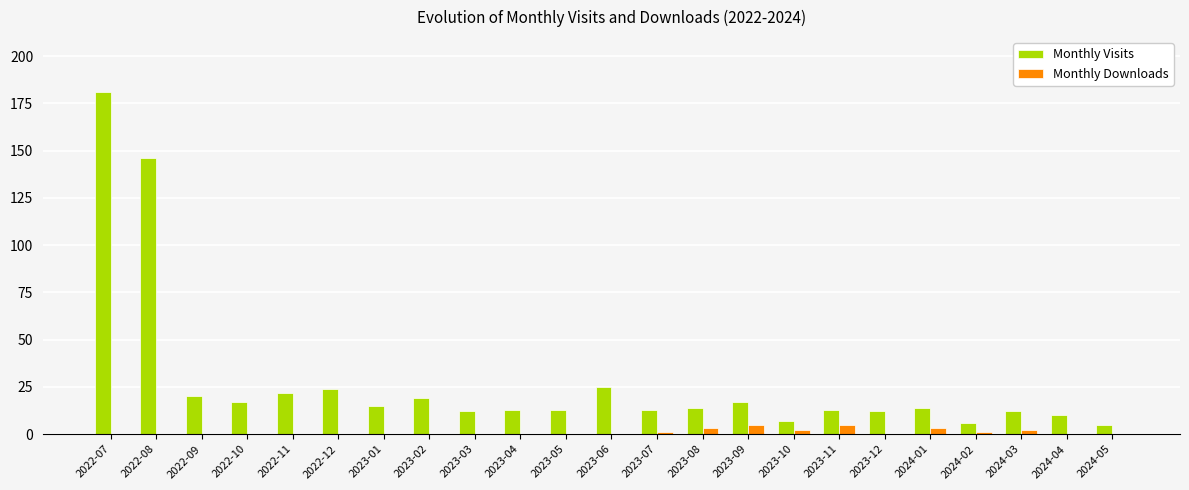

The value of Monthly Visits at 2022-08 is 146. True or false?

True